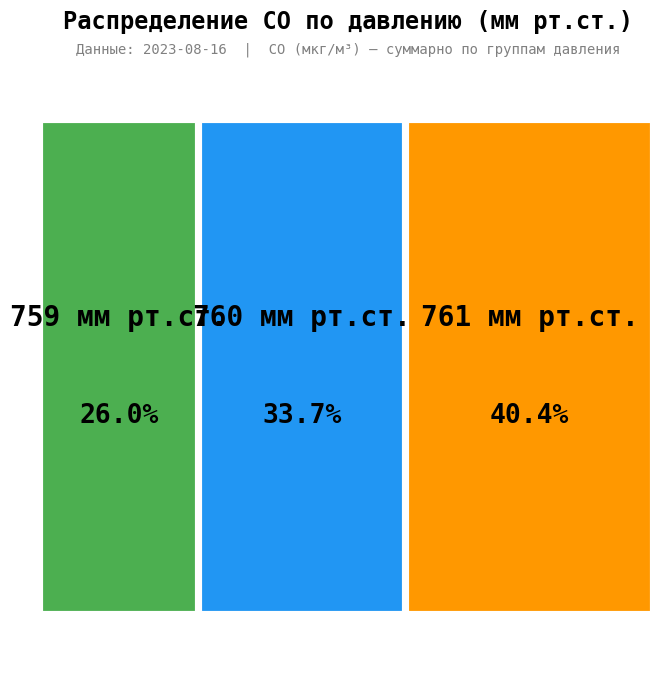

Is there any slice that represents more than half of the pie?

No